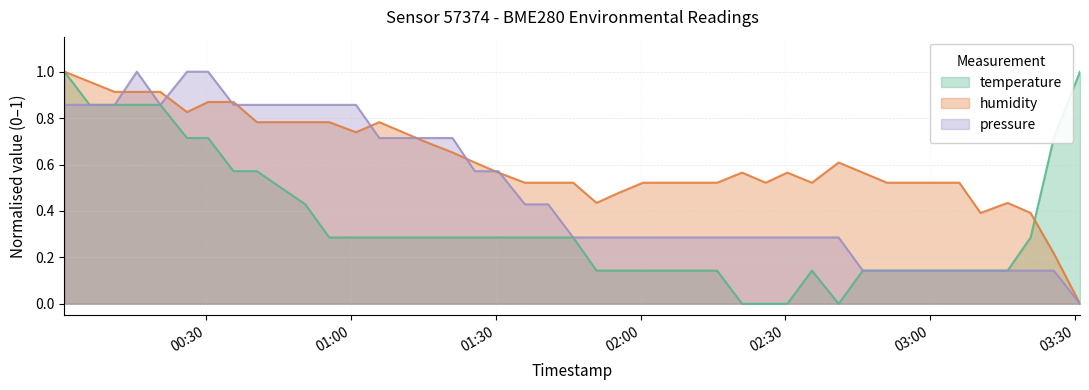

Reading left to right, extract all data points from this chart.

temperature: 2023-08-06T00:00:39=1.0	2023-08-06T00:05:53=0.9	2023-08-06T00:11:03=0.9	2023-08-06T00:15:39=0.9	2023-08-06T00:20:31=0.9	2023-08-06T00:26:03=0.7	2023-08-06T00:30:25=0.7	2023-08-06T00:35:41=0.6	2023-08-06T00:40:31=0.6	2023-08-06T00:50:33=0.4	2023-08-06T00:55:31=0.3	2023-08-06T01:01:03=0.3	2023-08-06T01:05:53=0.3	2023-08-06T01:15:43=0.3	2023-08-06T01:21:03=0.3	2023-08-06T01:25:40=0.3	2023-08-06T01:30:33=0.3	2023-08-06T01:36:03=0.3	2023-08-06T01:40:53=0.3	2023-08-06T01:46:03=0.3	2023-08-06T01:50:53=0.1	2023-08-06T01:55:31=0.1	2023-08-06T02:00:31=0.1	2023-08-06T02:06:03=0.1	2023-08-06T02:15:51=0.1	2023-08-06T02:21:03=0.0	2023-08-06T02:25:56=0.0	2023-08-06T02:30:25=0.0	2023-08-06T02:35:31=0.1	2023-08-06T02:41:03=0.0	2023-08-06T02:46:03=0.1	2023-08-06T02:51:03=0.1	2023-08-06T02:56:03=0.1	2023-08-06T03:00:27=0.1	2023-08-06T03:06:03=0.1	2023-08-06T03:10:27=0.1	2023-08-06T03:16:03=0.1	2023-08-06T03:20:49=0.3	2023-08-06T03:25:37=0.7	2023-08-06T03:31:03=1.0
humidity: 2023-08-06T00:00:39=1.0	2023-08-06T00:05:53=1.0	2023-08-06T00:11:03=0.9	2023-08-06T00:15:39=0.9	2023-08-06T00:20:31=0.9	2023-08-06T00:26:03=0.8	2023-08-06T00:30:25=0.9	2023-08-06T00:35:41=0.9	2023-08-06T00:40:31=0.8	2023-08-06T00:50:33=0.8	2023-08-06T00:55:31=0.8	2023-08-06T01:01:03=0.7	2023-08-06T01:05:53=0.8	2023-08-06T01:15:43=0.7	2023-08-06T01:21:03=0.7	2023-08-06T01:25:40=0.6	2023-08-06T01:30:33=0.6	2023-08-06T01:36:03=0.5	2023-08-06T01:40:53=0.5	2023-08-06T01:46:03=0.5	2023-08-06T01:50:53=0.4	2023-08-06T01:55:31=0.5	2023-08-06T02:00:31=0.5	2023-08-06T02:06:03=0.5	2023-08-06T02:15:51=0.5	2023-08-06T02:21:03=0.6	2023-08-06T02:25:56=0.5	2023-08-06T02:30:25=0.6	2023-08-06T02:35:31=0.5	2023-08-06T02:41:03=0.6	2023-08-06T02:46:03=0.6	2023-08-06T02:51:03=0.5	2023-08-06T02:56:03=0.5	2023-08-06T03:00:27=0.5	2023-08-06T03:06:03=0.5	2023-08-06T03:10:27=0.4	2023-08-06T03:16:03=0.4	2023-08-06T03:20:49=0.4	2023-08-06T03:25:37=0.2	2023-08-06T03:31:03=0.0
pressure: 2023-08-06T00:00:39=0.9	2023-08-06T00:05:53=0.9	2023-08-06T00:11:03=0.9	2023-08-06T00:15:39=1.0	2023-08-06T00:20:31=0.9	2023-08-06T00:26:03=1.0	2023-08-06T00:30:25=1.0	2023-08-06T00:35:41=0.9	2023-08-06T00:40:31=0.9	2023-08-06T00:50:33=0.9	2023-08-06T00:55:31=0.9	2023-08-06T01:01:03=0.9	2023-08-06T01:05:53=0.7	2023-08-06T01:15:43=0.7	2023-08-06T01:21:03=0.7	2023-08-06T01:25:40=0.6	2023-08-06T01:30:33=0.6	2023-08-06T01:36:03=0.4	2023-08-06T01:40:53=0.4	2023-08-06T01:46:03=0.3	2023-08-06T01:50:53=0.3	2023-08-06T01:55:31=0.3	2023-08-06T02:00:31=0.3	2023-08-06T02:06:03=0.3	2023-08-06T02:15:51=0.3	2023-08-06T02:21:03=0.3	2023-08-06T02:25:56=0.3	2023-08-06T02:30:25=0.3	2023-08-06T02:35:31=0.3	2023-08-06T02:41:03=0.3	2023-08-06T02:46:03=0.1	2023-08-06T02:51:03=0.1	2023-08-06T02:56:03=0.1	2023-08-06T03:00:27=0.1	2023-08-06T03:06:03=0.1	2023-08-06T03:10:27=0.1	2023-08-06T03:16:03=0.1	2023-08-06T03:20:49=0.1	2023-08-06T03:25:37=0.1	2023-08-06T03:31:03=0.0